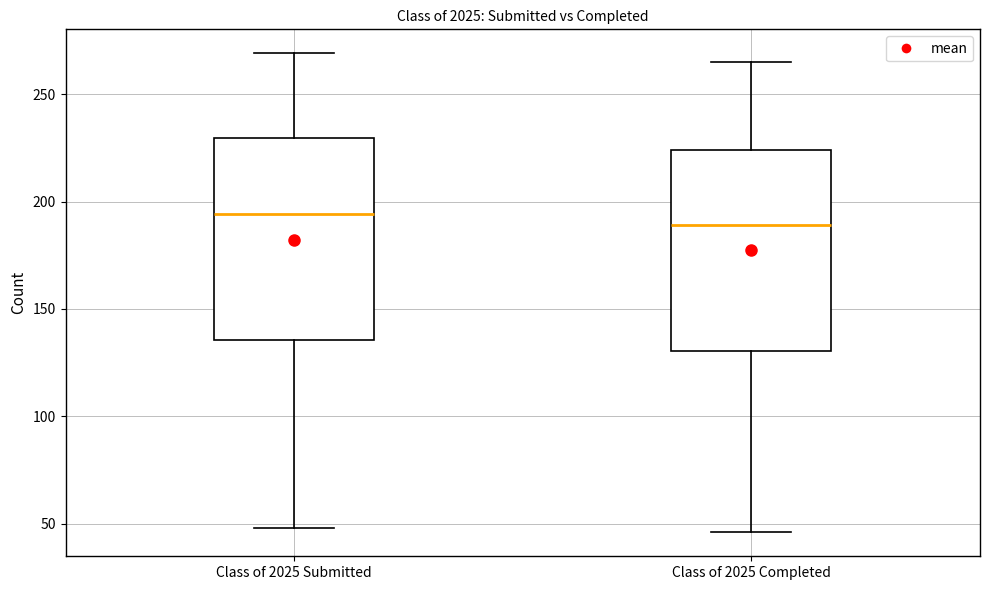

Reading left to right, transcribe this box plot: for each box, give where its median line is, the range the box spans, and where its two whiskers end, as read against the y-axis. The values are not printed on the chart, so give them approximately, as read against the axis.

Class of 2025 Submitted: median 195, box 135 to 230, whiskers 50 to 270
Class of 2025 Completed: median 190, box 130 to 225, whiskers 45 to 265